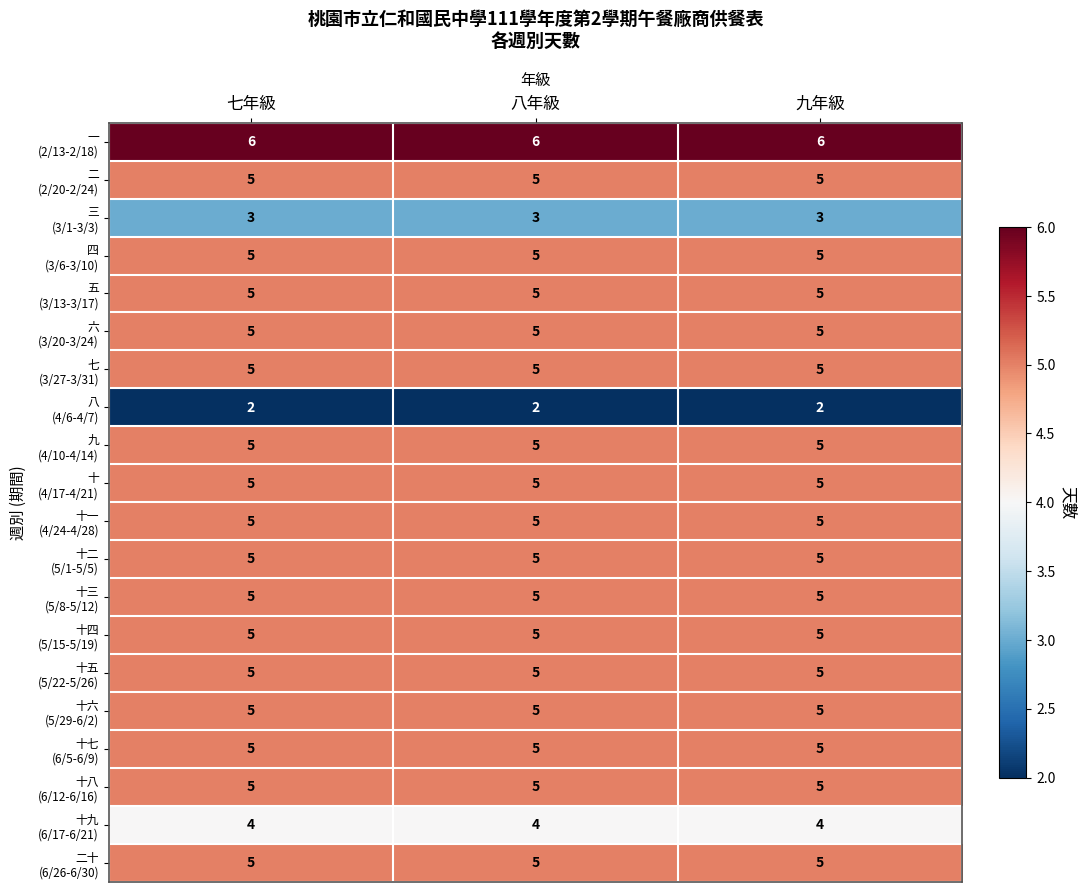

What is the greatest value displayed?

6